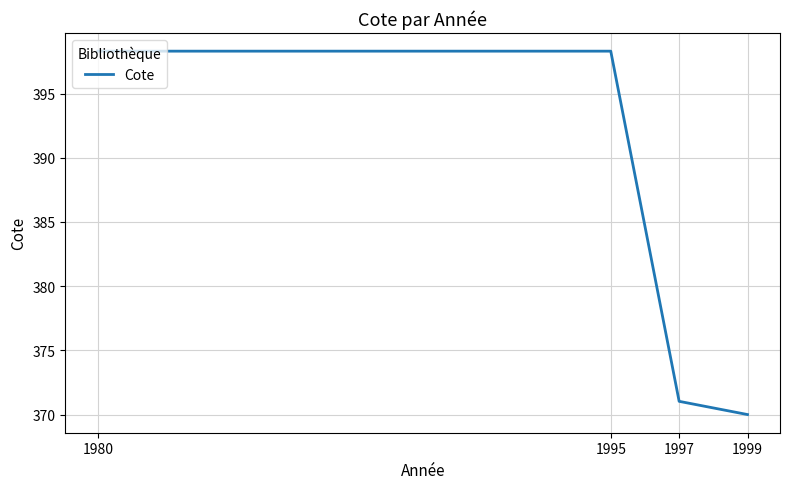

What is the sum of the values at 1995 and 1999?

768.3